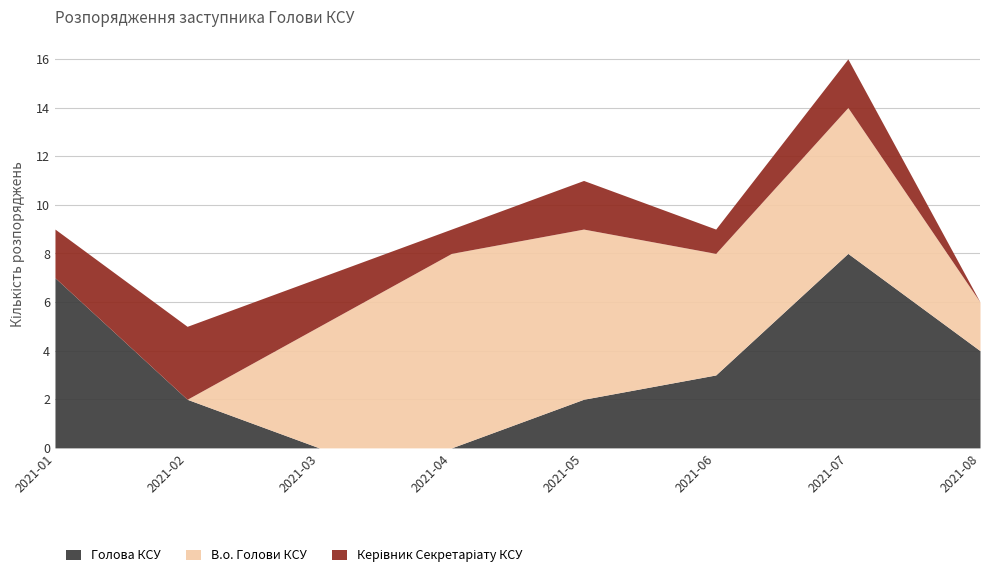

At which category is the sum across all series the highest?

2021-07